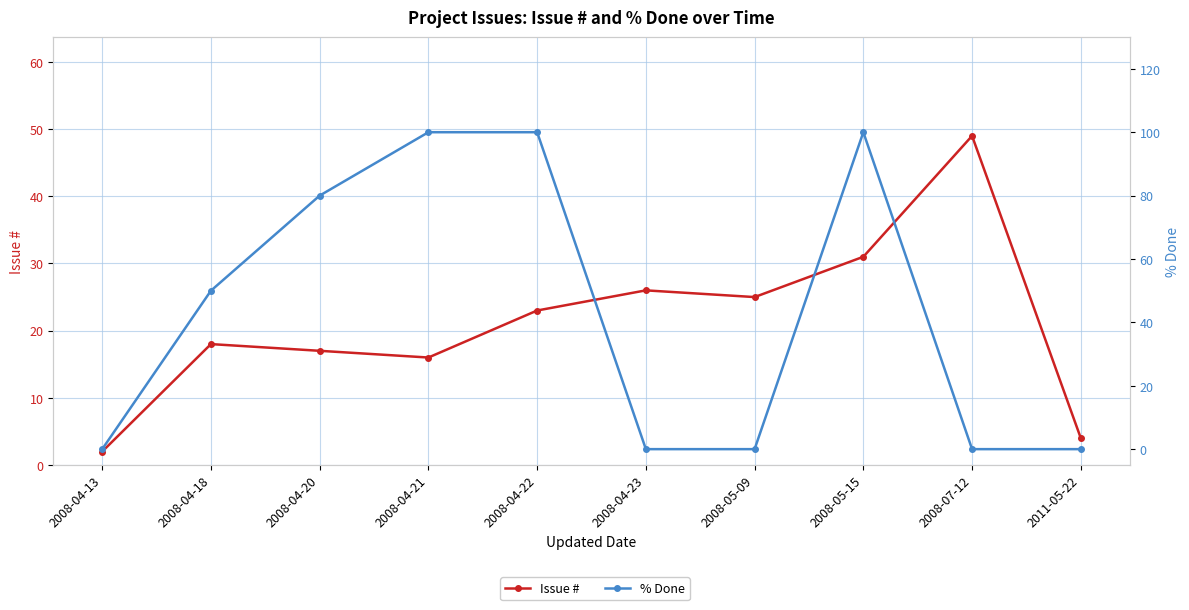

At which category does Issue # reach its first local peak?

2008-04-18